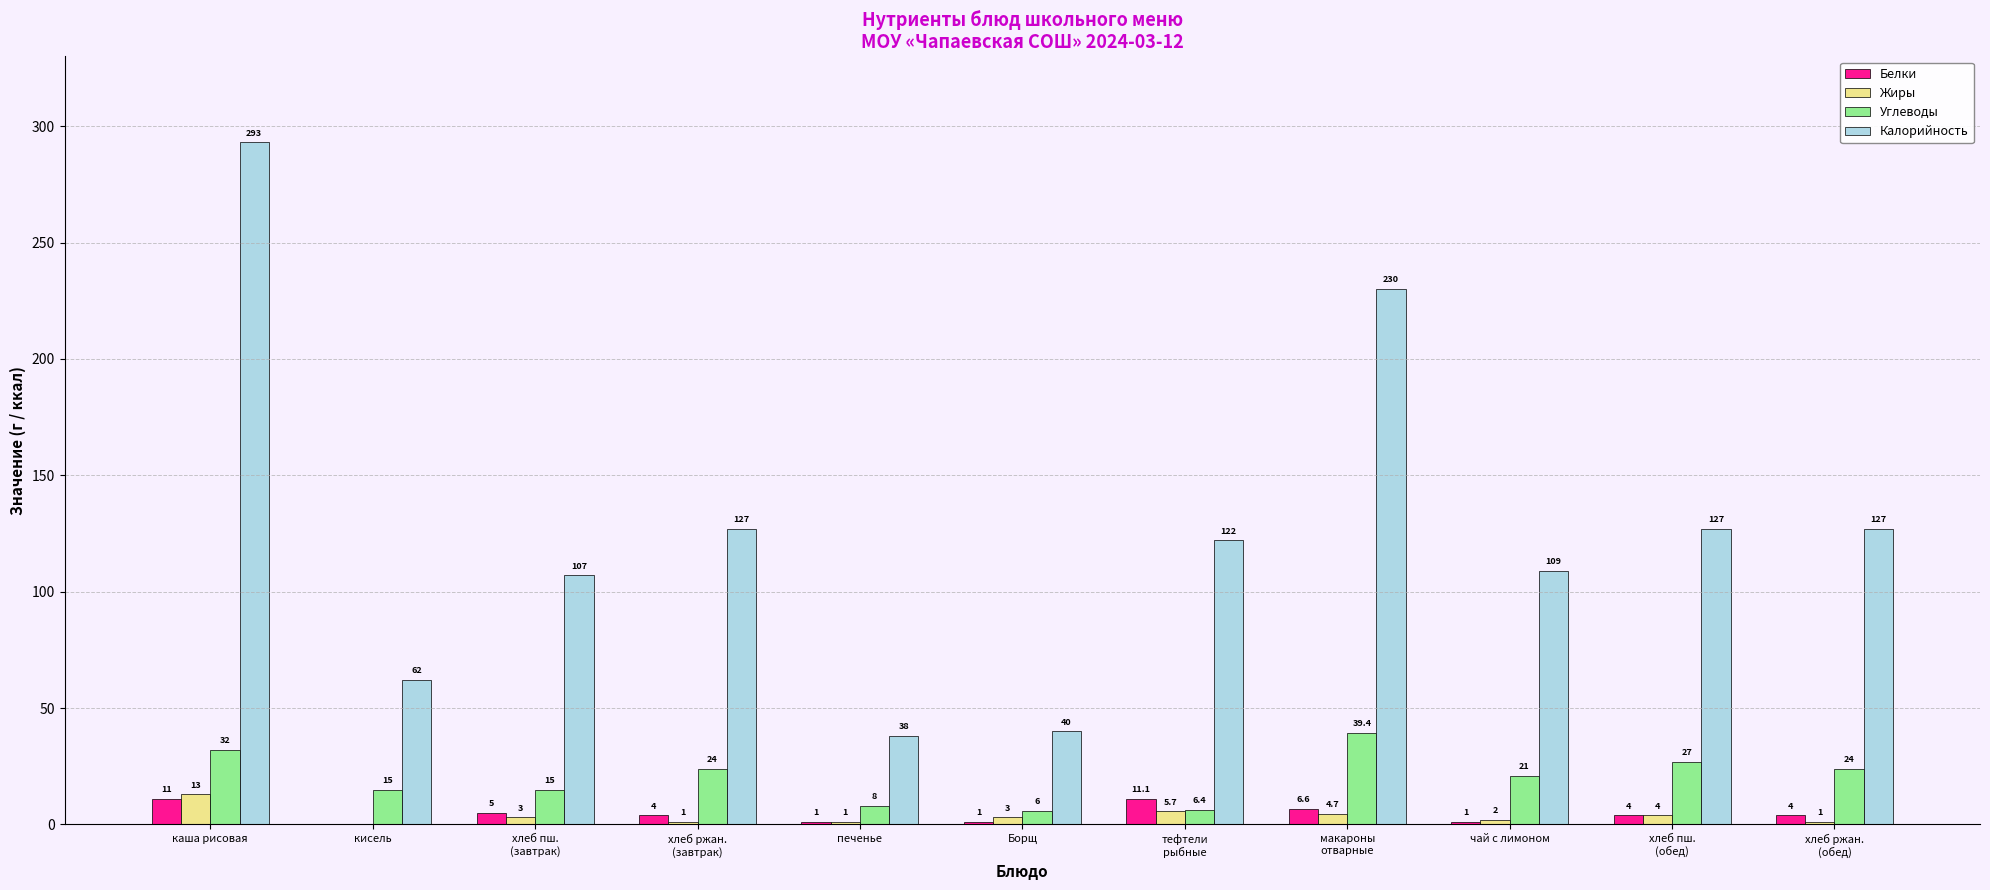

At which label does Калорийность first exceed 122?

каша рисовая